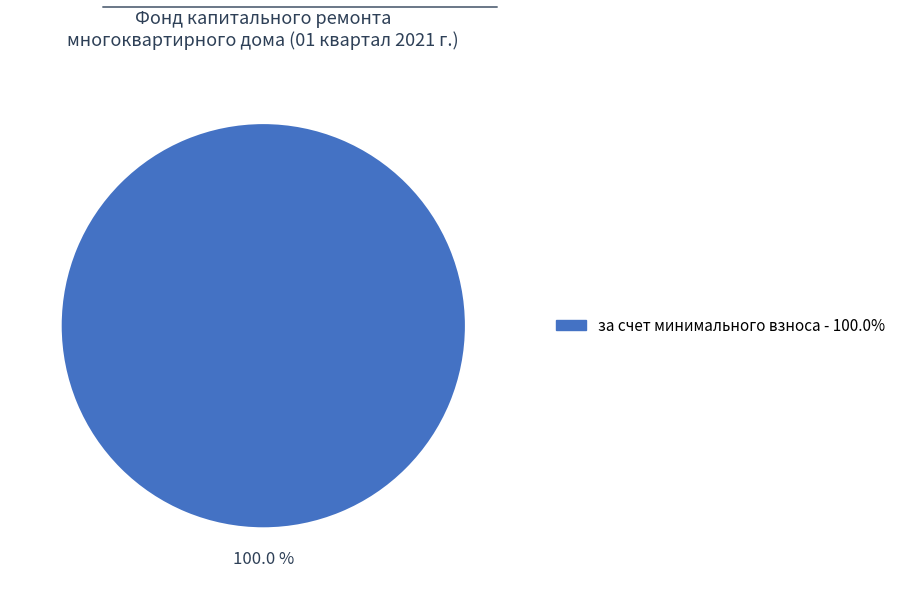

Count the number of slices in the pie.

1